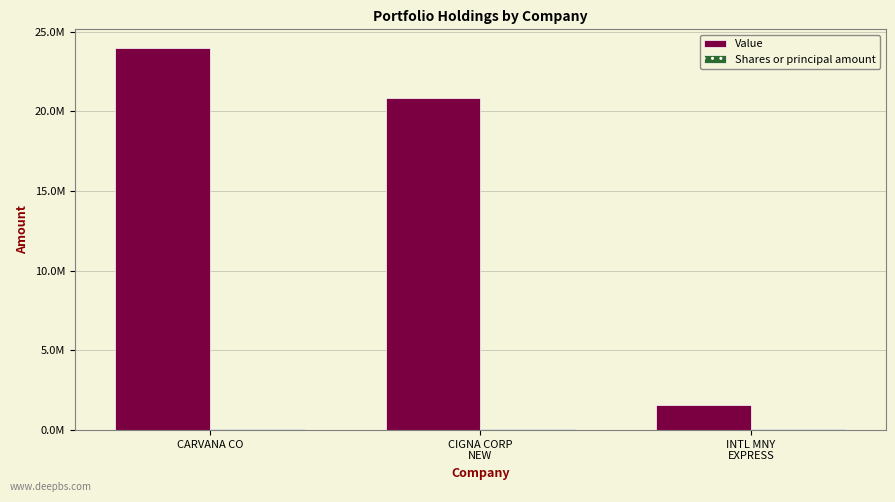

Between CARVANA CO and INTL MNY
EXPRESS, which is larger?

CARVANA CO